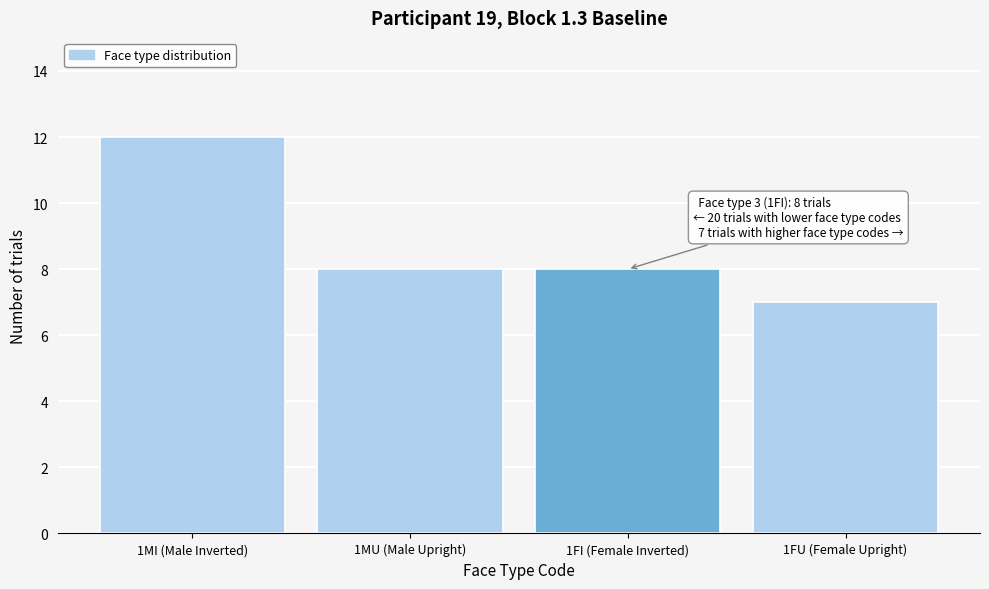

Reading left to right, list all the values displayed in this chart.

1MI (Male Inverted)=12	1MU (Male Upright)=8	1FI (Female Inverted)=8	1FU (Female Upright)=7